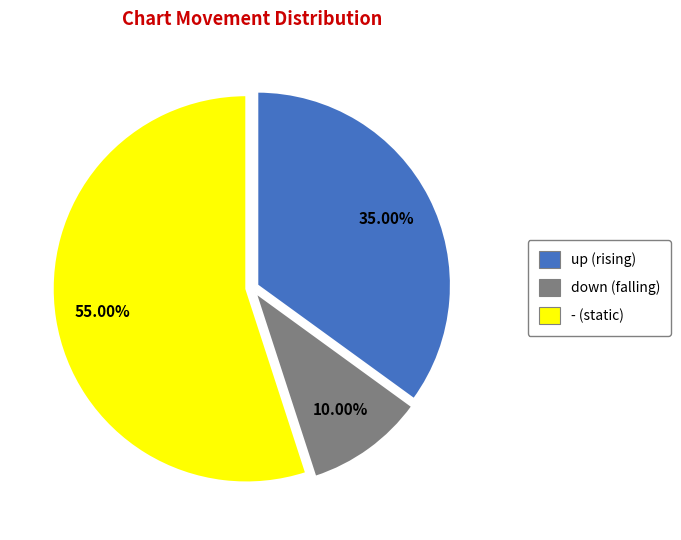

How many segments does this pie chart have?

3